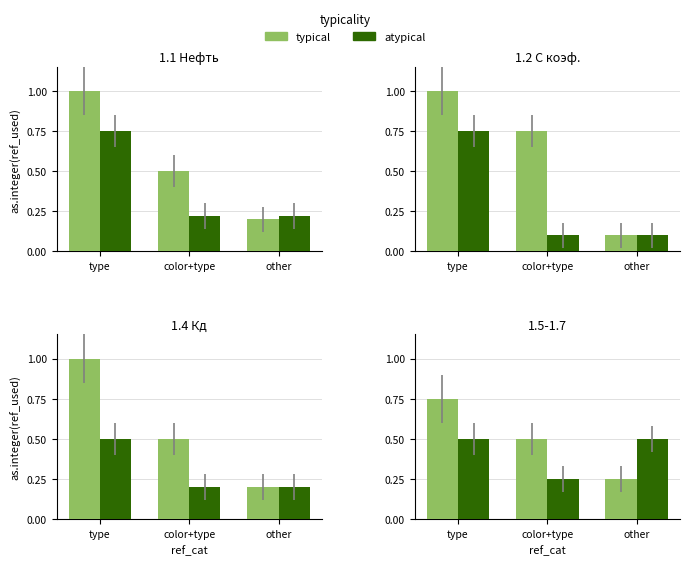

Count the typical values in the range 0 to 1.

3